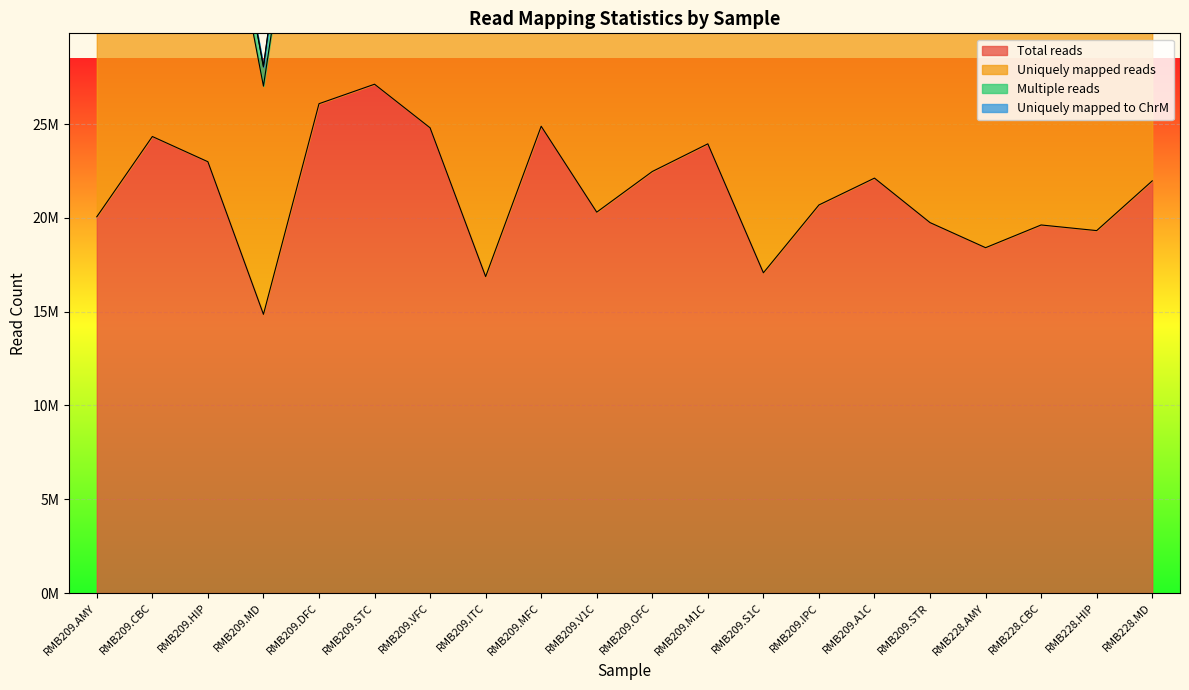

Reading left to right, list all the values displayed in this chart.

Total reads: RMB209.AMY=20059352	RMB209.CBC=24337153	RMB209.HIP=22992437	RMB209.MD=14859176	RMB209.DFC=26085236	RMB209.STC=27124168	RMB209.VFC=24800293	RMB209.ITC=16870176	RMB209.MFC=24884261	RMB209.V1C=20305130	RMB209.OFC=22471786	RMB209.M1C=23947090	RMB209.S1C=17072750	RMB209.IPC=20689238	RMB209.A1C=22119336	RMB209.STR=19748230	RMB228.AMY=18411485	RMB228.CBC=19622053	RMB228.HIP=19322000	RMB228.MD=21972618
Uniquely mapped reads: RMB209.AMY=36751180	RMB209.CBC=44785728	RMB209.HIP=42429384	RMB209.MD=27022366	RMB209.DFC=46720942	RMB209.STC=49984469	RMB209.VFC=45471515	RMB209.ITC=31170955	RMB209.MFC=45736171	RMB209.V1C=37468232	RMB209.OFC=41211509	RMB209.M1C=44045877	RMB209.S1C=31451100	RMB209.IPC=38099325	RMB209.A1C=40815355	RMB209.STR=36433950	RMB228.AMY=32756747	RMB228.CBC=34838528	RMB228.HIP=34269268	RMB228.MD=39229777